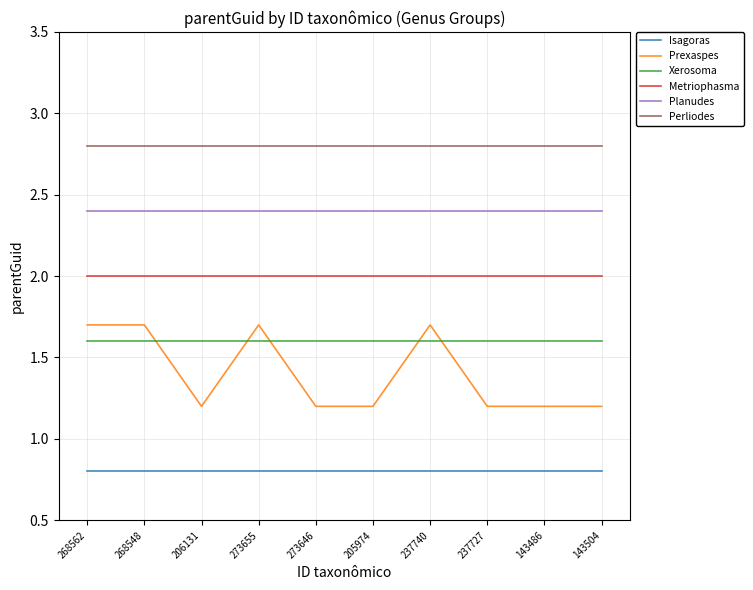

What is the greatest value displayed?

2.8